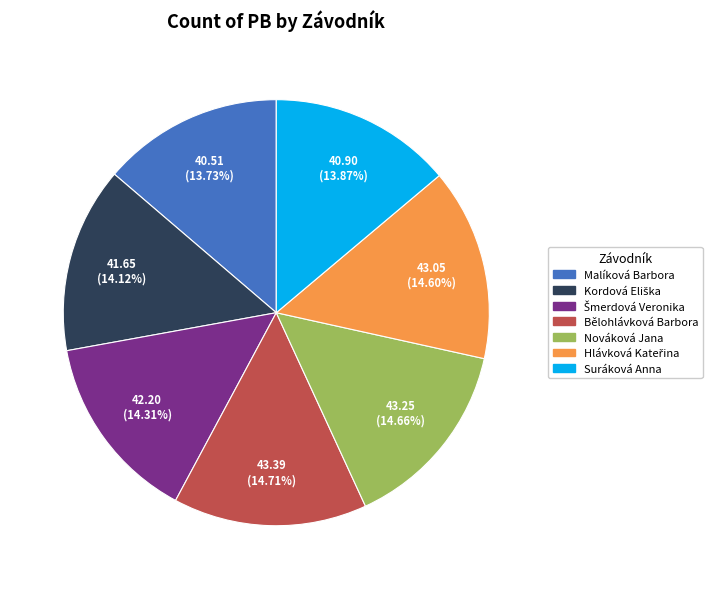

To the nearest percent, what is the difference between the largest and smallest slice percentages?

1%